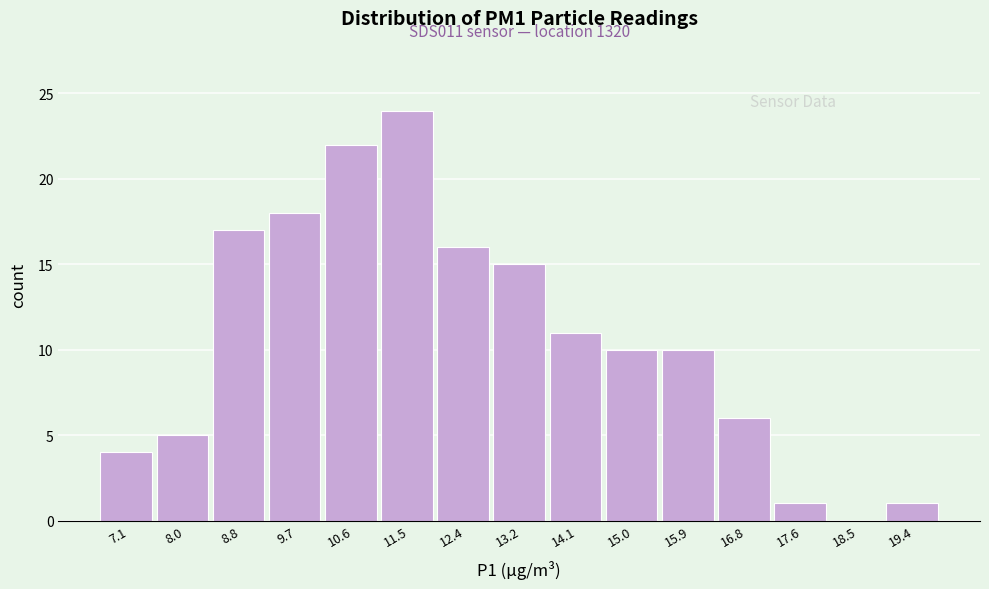

Reading right to left, what are all the values shown in this chart?

19.4=1	18.5=0	17.6=1	16.8=6	15.9=10	15.0=10	14.1=11	13.2=15	12.4=16	11.5=24	10.6=22	9.7=18	8.8=17	8.0=5	7.1=4